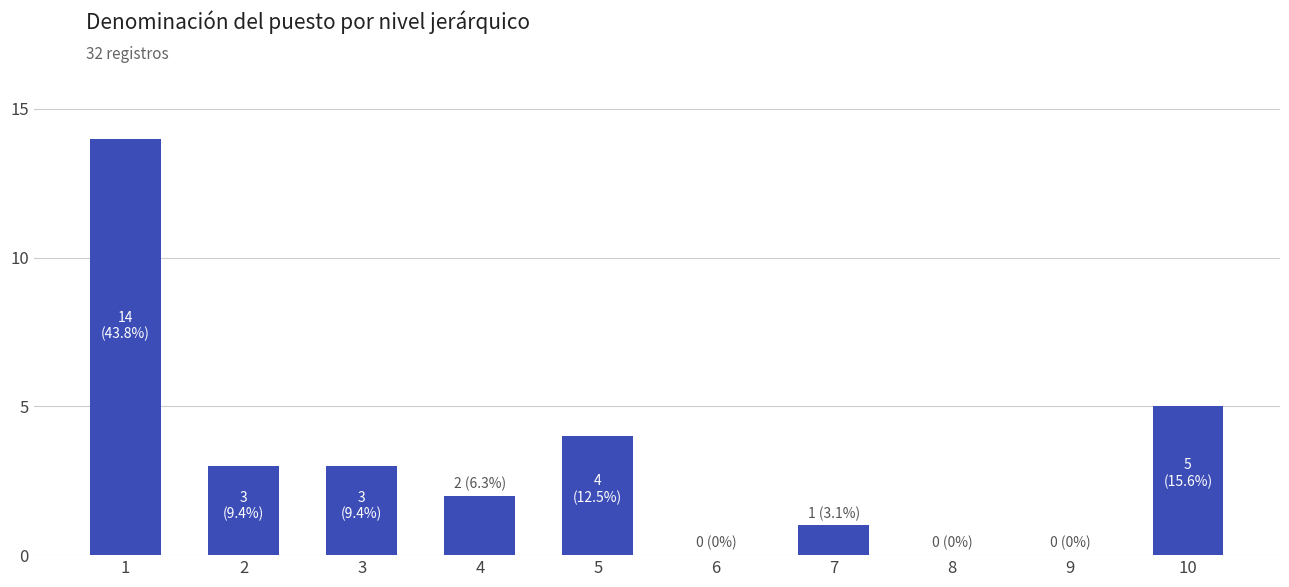

What is the change in value from 4 to 10?

+3